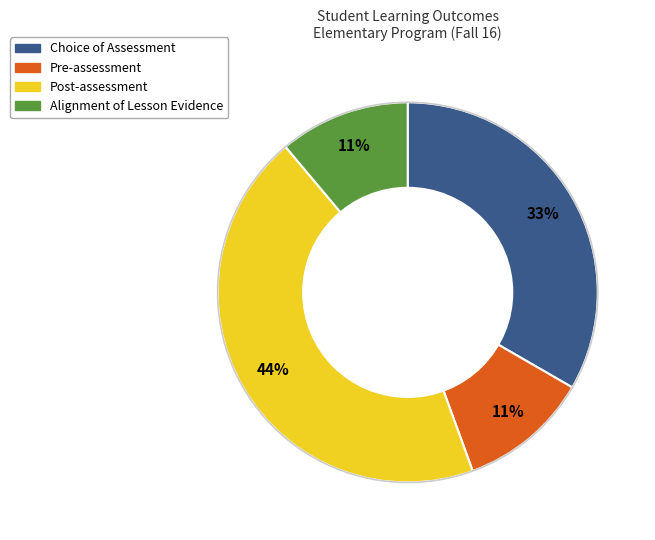

Does any single category account for the majority?

No